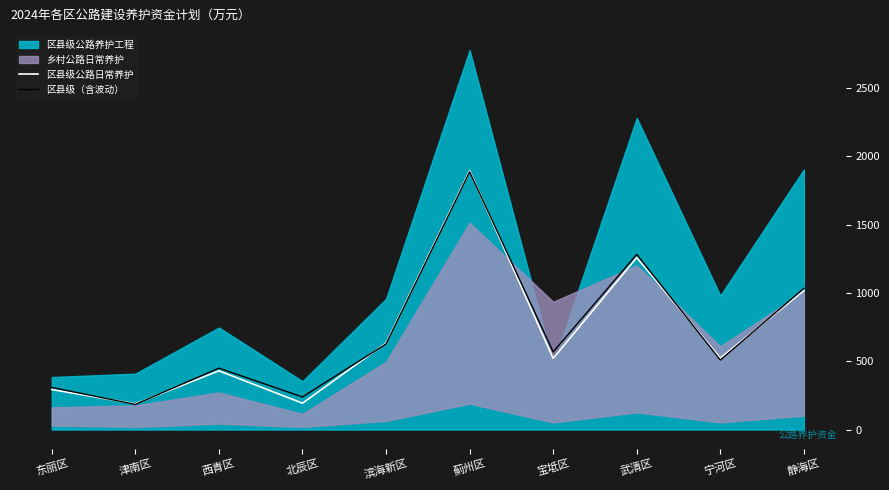

Where is 区县级公路日常养护 nearest to the value 1040?

静海区